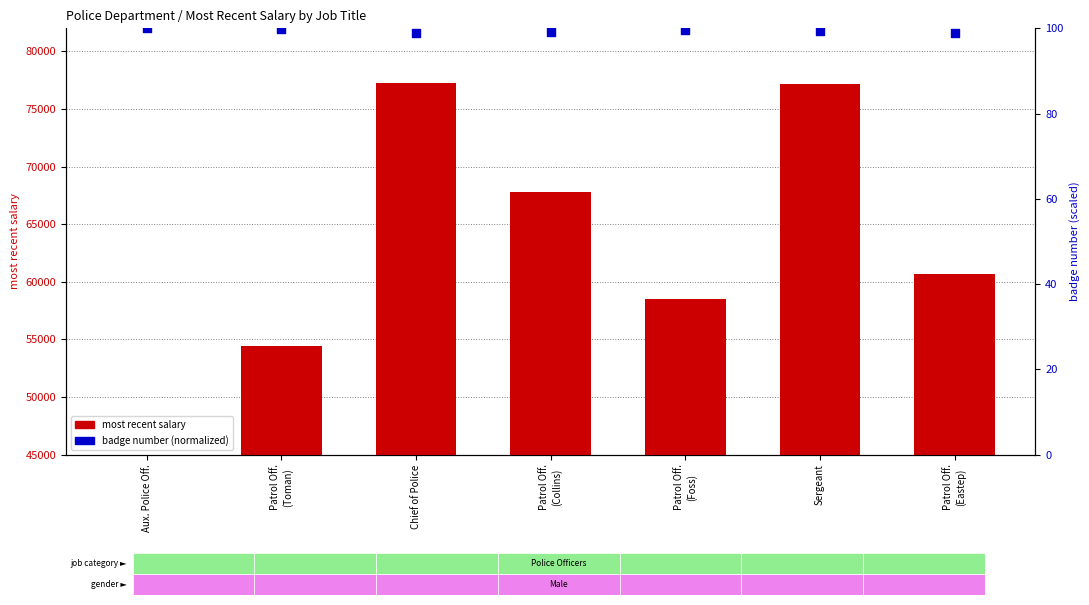

Which series has the largest total across all categories?

most recent salary